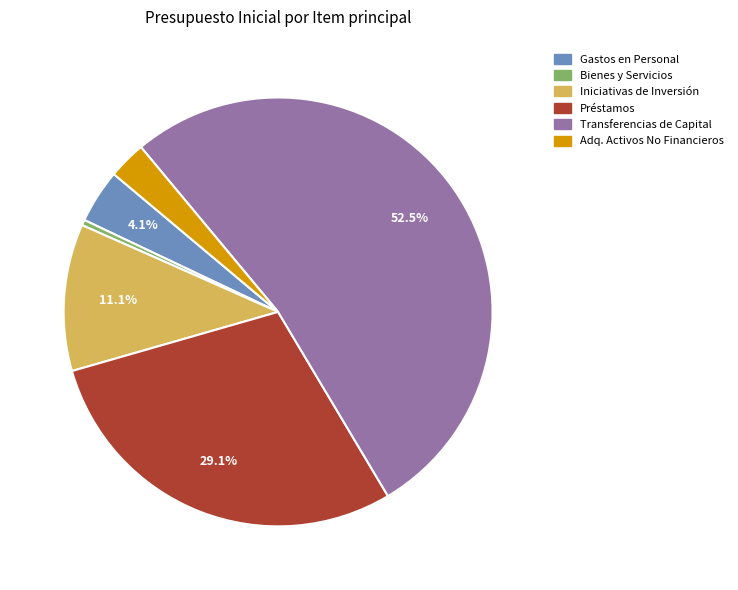

Is there any slice that represents more than half of the pie?

Yes